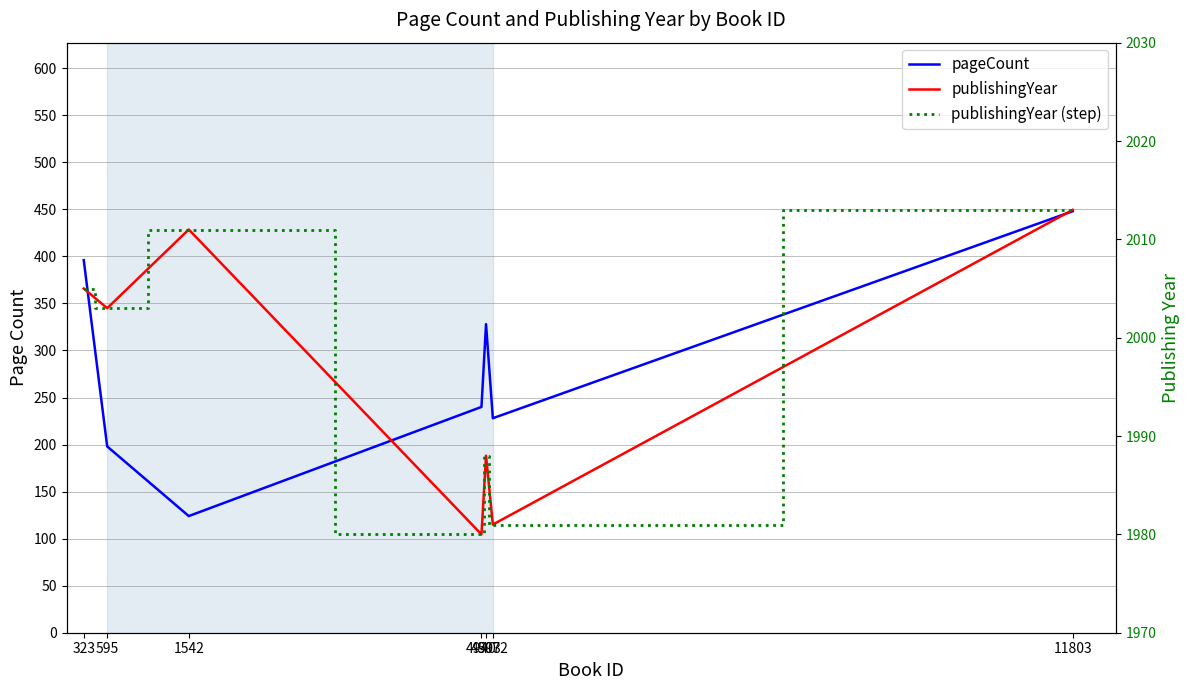

Does the chart have visible grid lines?

Yes